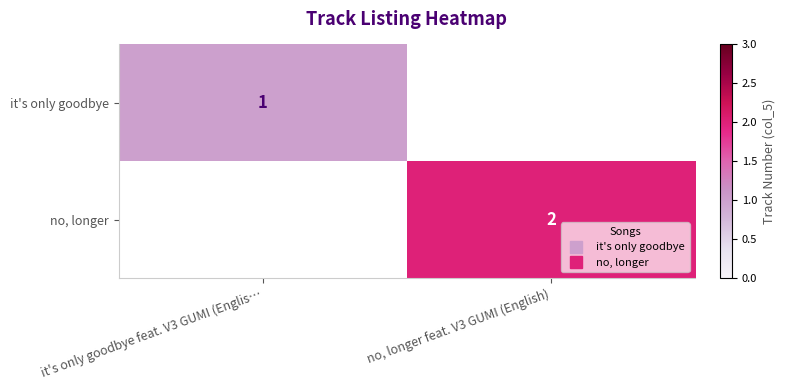

Is the value of it's only goodbye at no, longer feat. V3 GUMI (English) greater than the value of no, longer at it's only goodbye feat. V3 GUMI (Englis…?

No